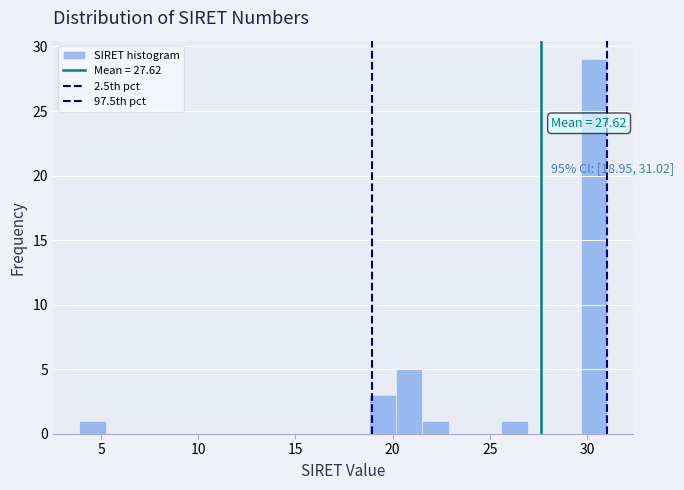

Read against the x-axis, roughly where is the centre of the tallest bar?

30.5